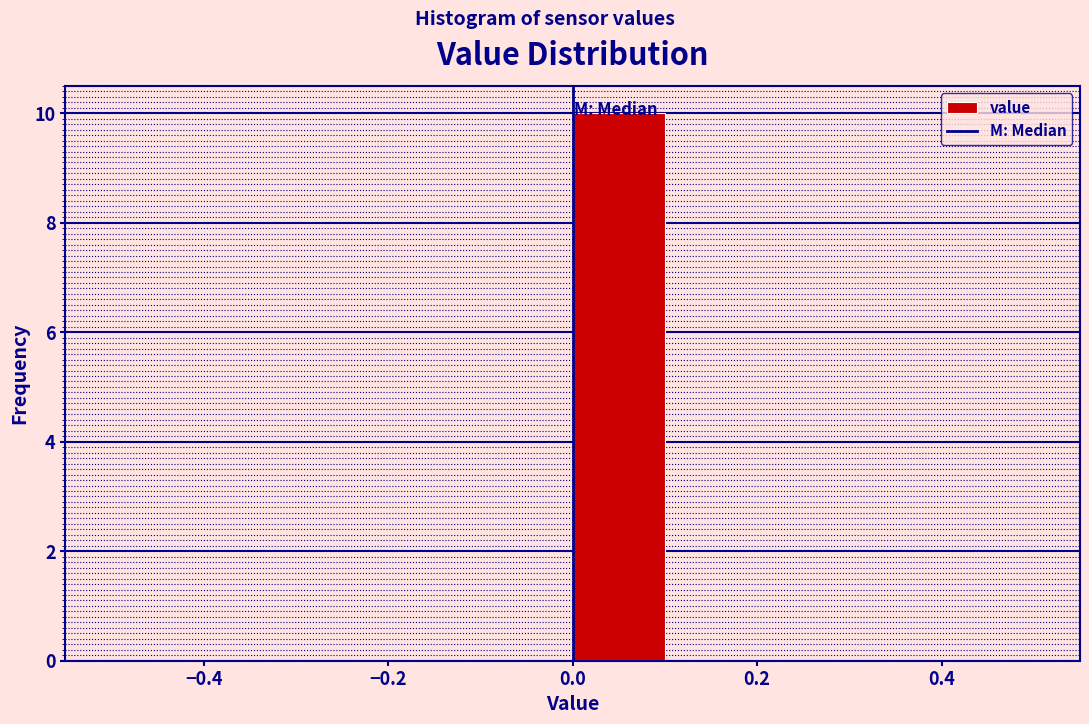

Reading left to right, transcribe this chart: for each bar, give the range it covers on the x-axis and its height. The values are not printed on the chart, so give them approximately, as read against the axis.

-0.5 to -0.4: 0
-0.4 to -0.3: 0
-0.3 to -0.2: 0
-0.2 to -0.1: 0
-0.1 to 0.0: 0
0.0 to 0.1: 10
0.1 to 0.2: 0
0.2 to 0.3: 0
0.3 to 0.4: 0
0.4 to 0.5: 0